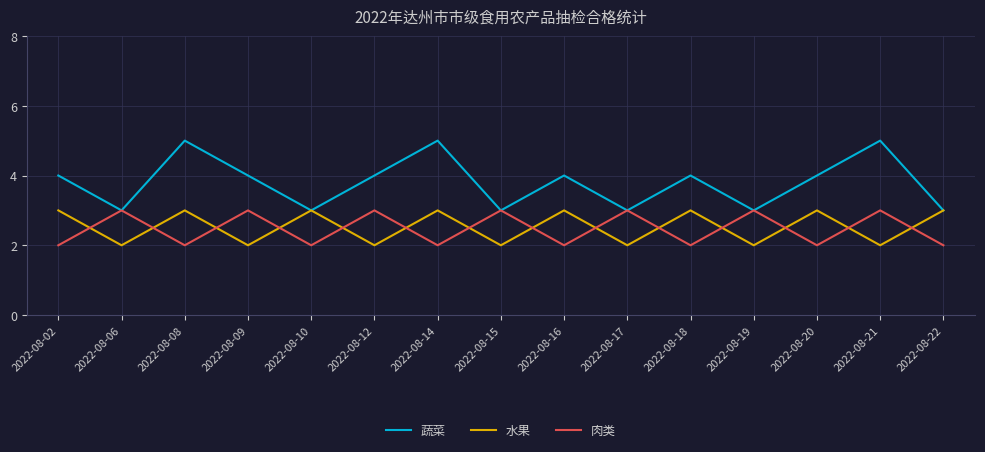

The value of 水果 at 2022-08-20 is 3. True or false?

True